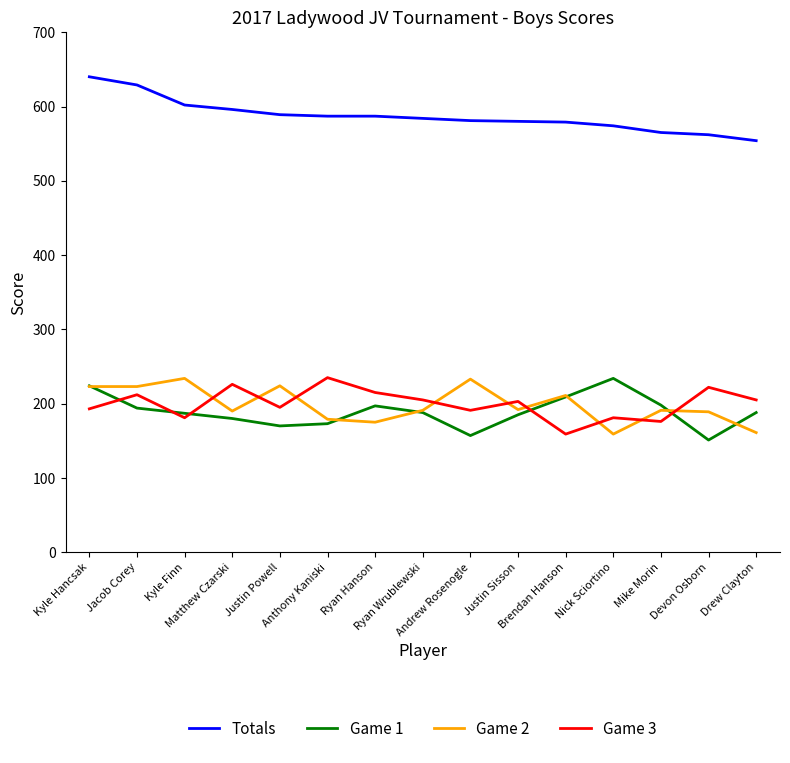

True or false: Game 1 has a value of 185 at Justin Sisson.

True